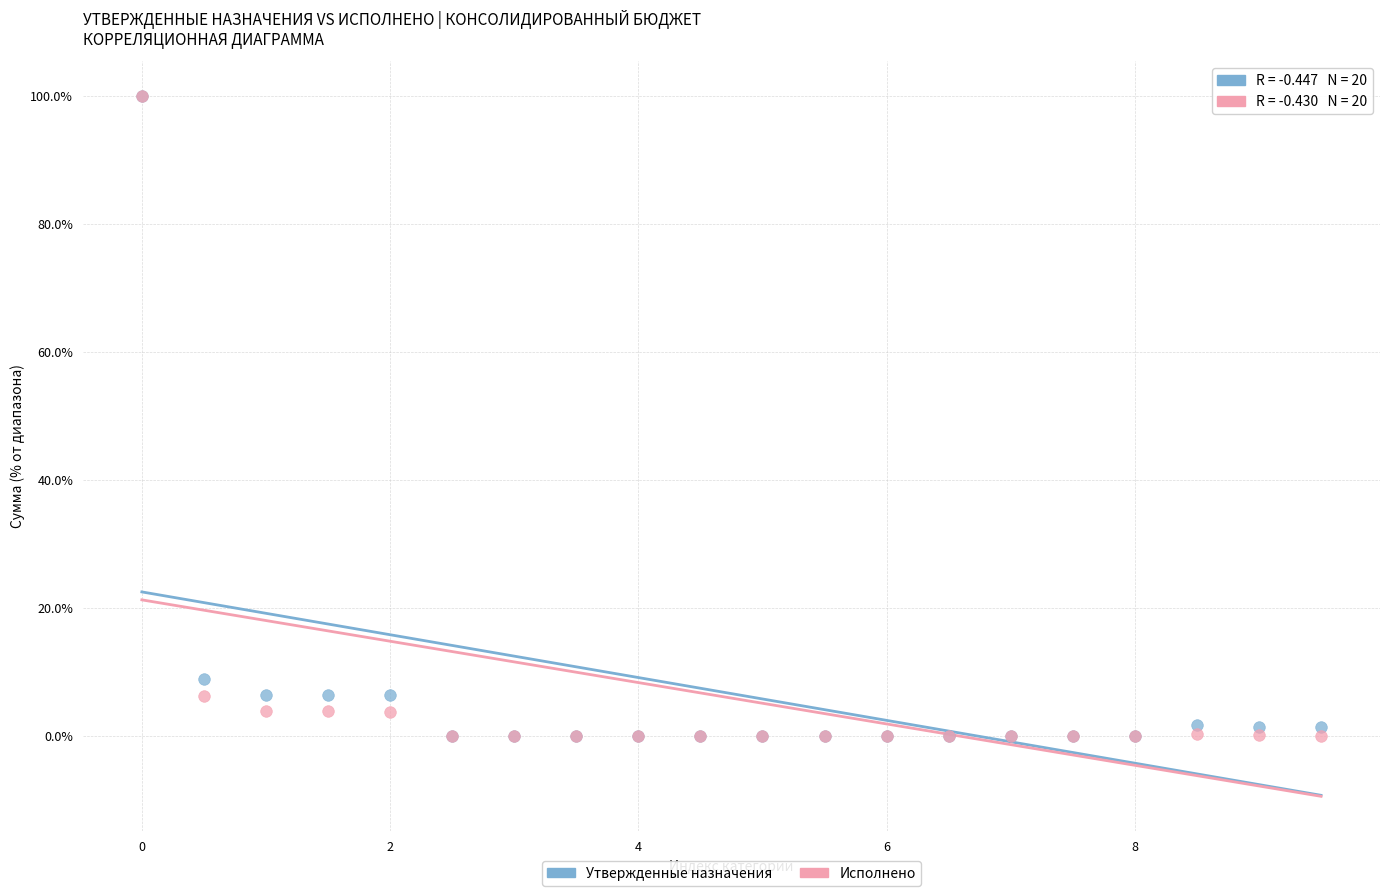

What are all the series names shown in the legend?

Утвержденные назначения, Исполнено